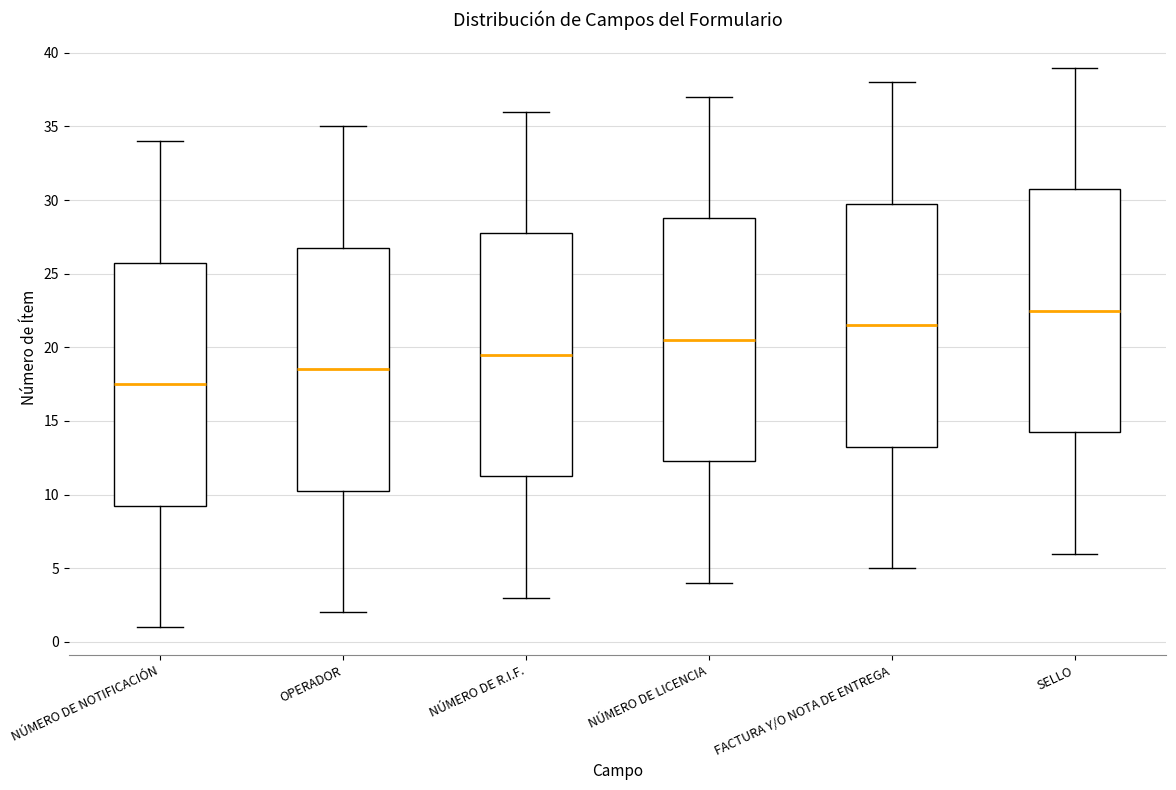

Reading left to right, transcribe this box plot: for each box, give where its median line is, the range the box spans, and where its two whiskers end, as read against the y-axis. The values are not printed on the chart, so give them approximately, as read against the axis.

NÚMERO DE NOTIFICACIÓN: median 17.5, box 9.5 to 26.0, whiskers 1.0 to 34.0
OPERADOR: median 18.5, box 10.5 to 27.0, whiskers 2.0 to 35.0
NÚMERO DE R.I.F.: median 19.5, box 11.5 to 28.0, whiskers 3.0 to 36.0
NÚMERO DE LICENCIA: median 20.5, box 12.5 to 29.0, whiskers 4.0 to 37.0
FACTURA Y/O NOTA DE ENTREGA: median 21.5, box 13.5 to 30.0, whiskers 5.0 to 38.0
SELLO: median 22.5, box 14.5 to 31.0, whiskers 6.0 to 39.0